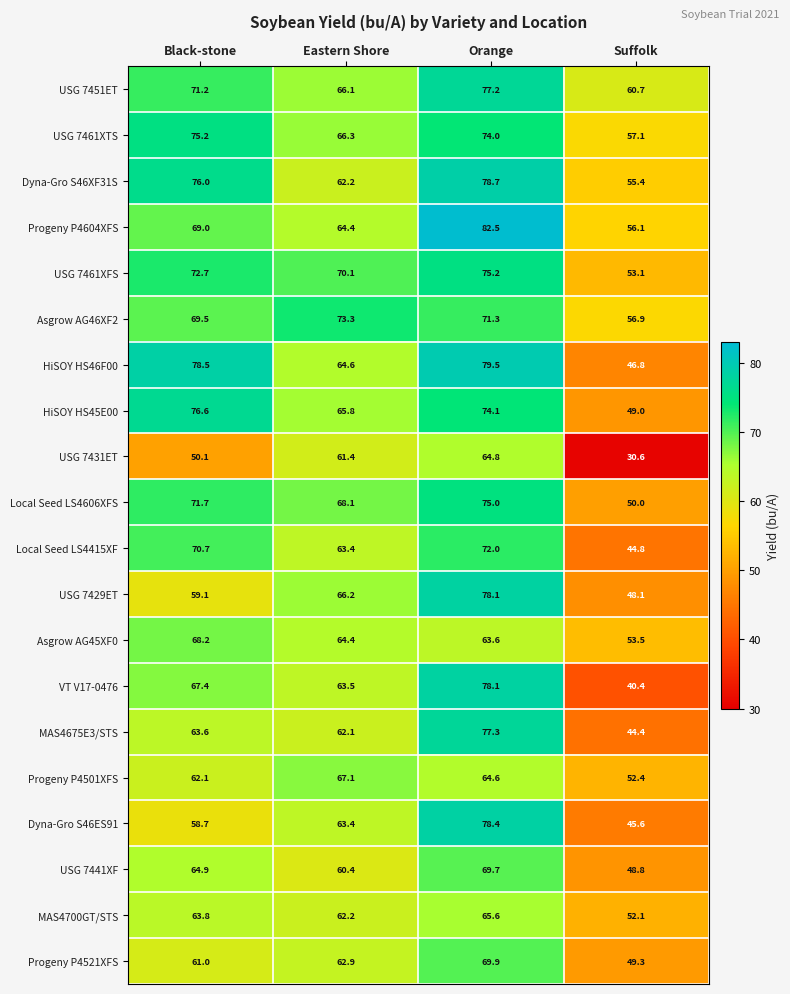

At which category does the chart reach its peak across all series?

Orange